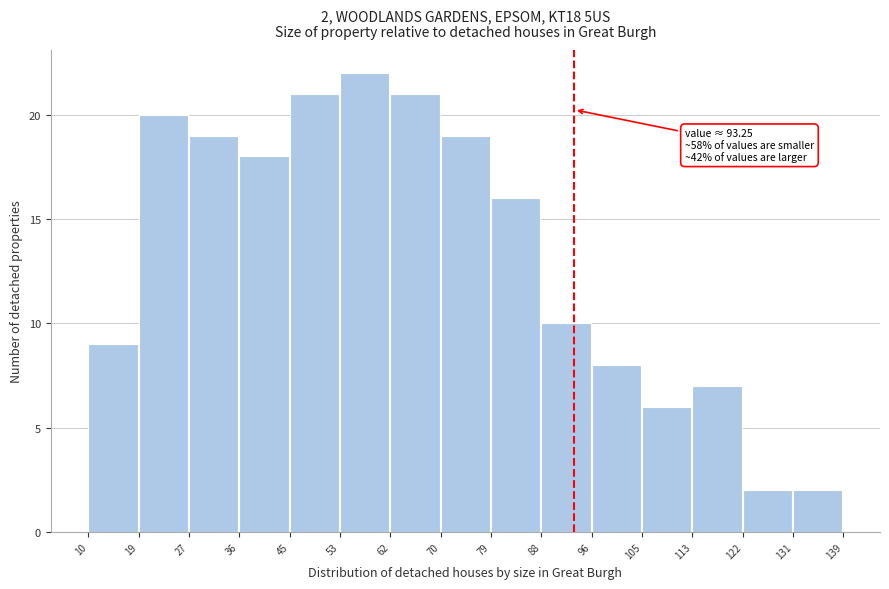

Which range on the x-axis has the tallest bar?

53 to 62